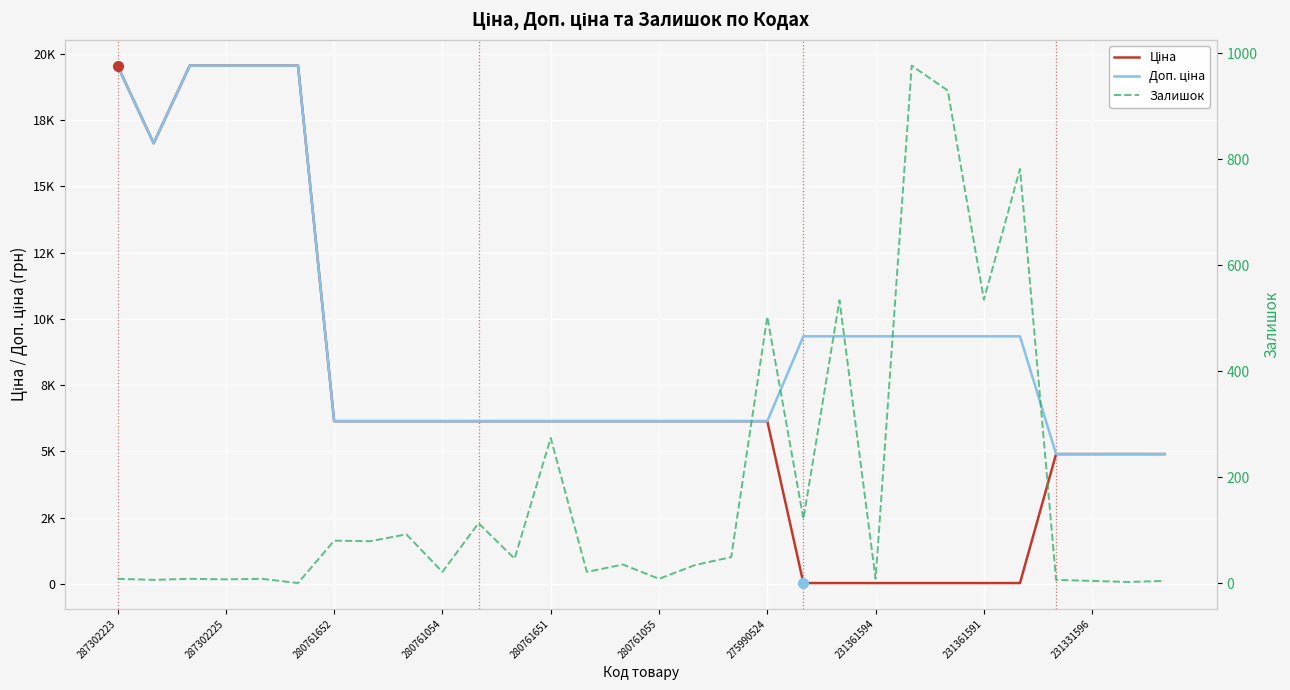

Rank the series by their average value, from lowest to highest.

Залишок, Ціна, Доп. ціна